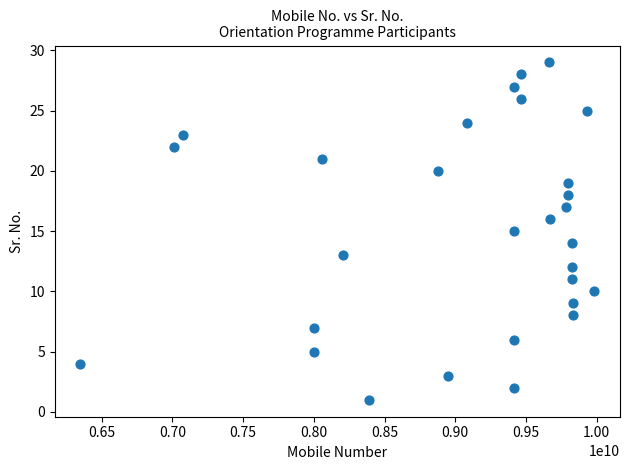

What is the range of Y values (max minus min)?

28